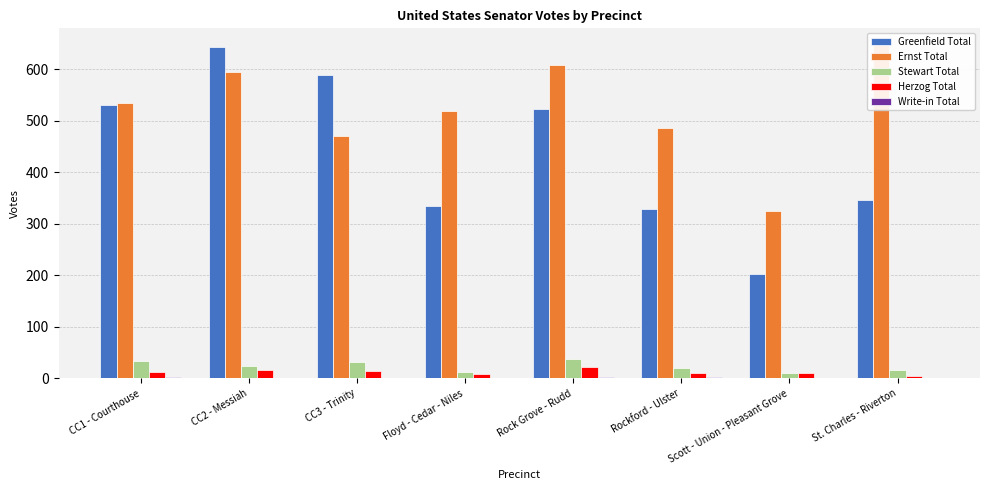

At how many categories does at least one series exceed 20?

8